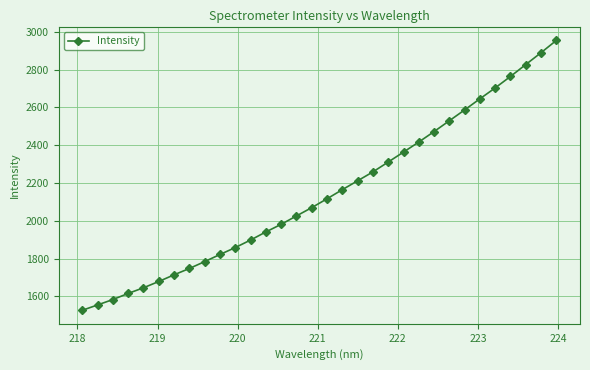

What is the value of the 11th point from the left?

1858.5